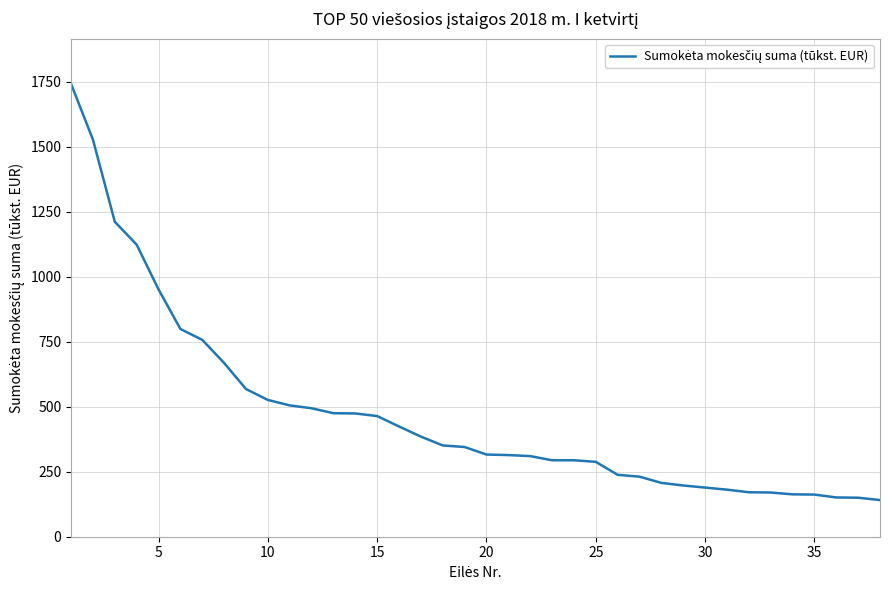

What is the difference between the maximum and minimum values?

1600